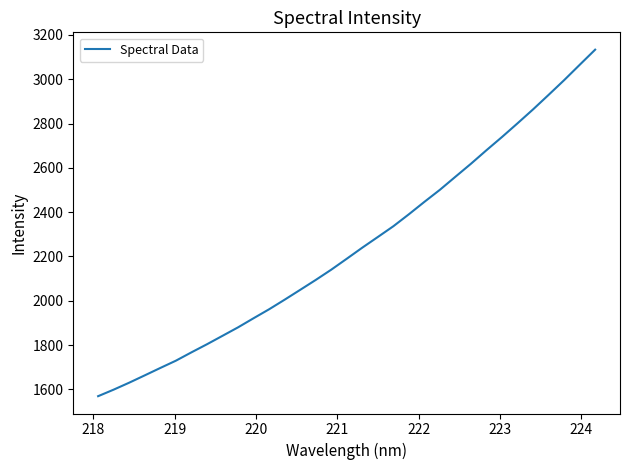

What is the difference between the maximum and minimum values?

1563.8